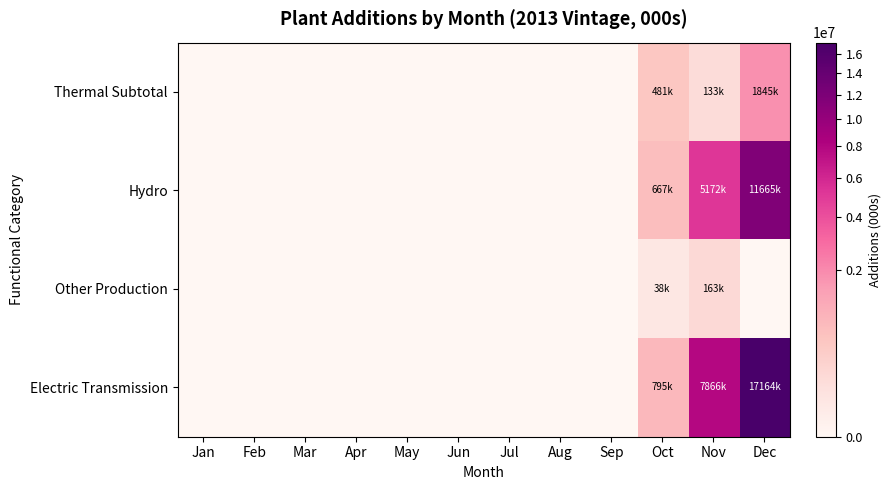

What is the difference between the highest and lowest values at Dec?

17164191